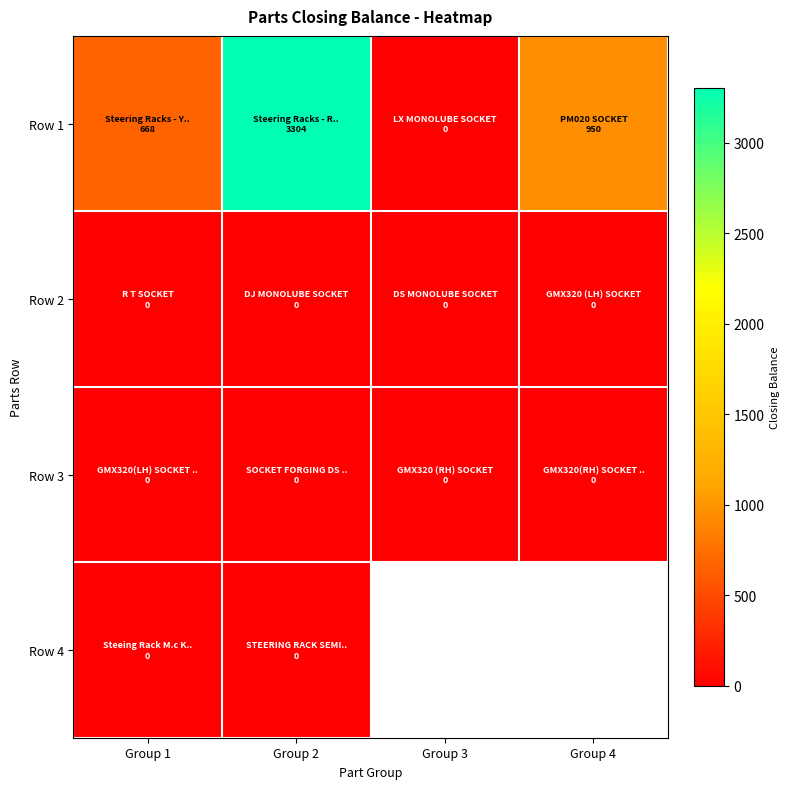

At Group 3, list the series in order from largest to smallest.

Row 1, Row 2, Row 3, Row 4